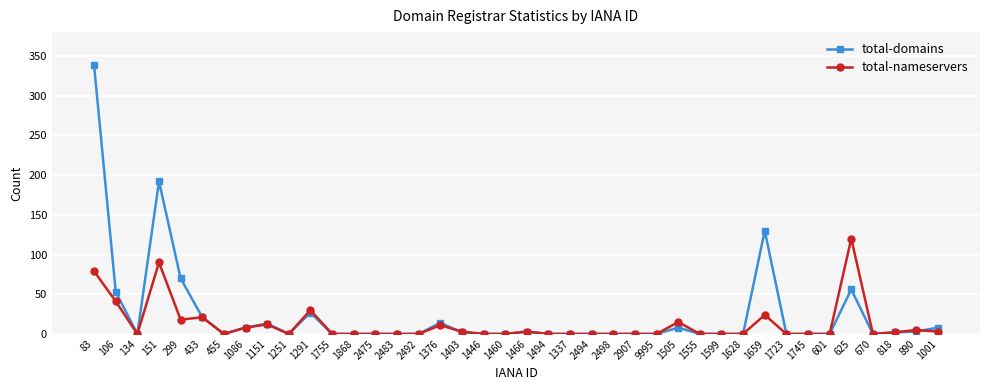

Read the total-nameservers value at 106.

41